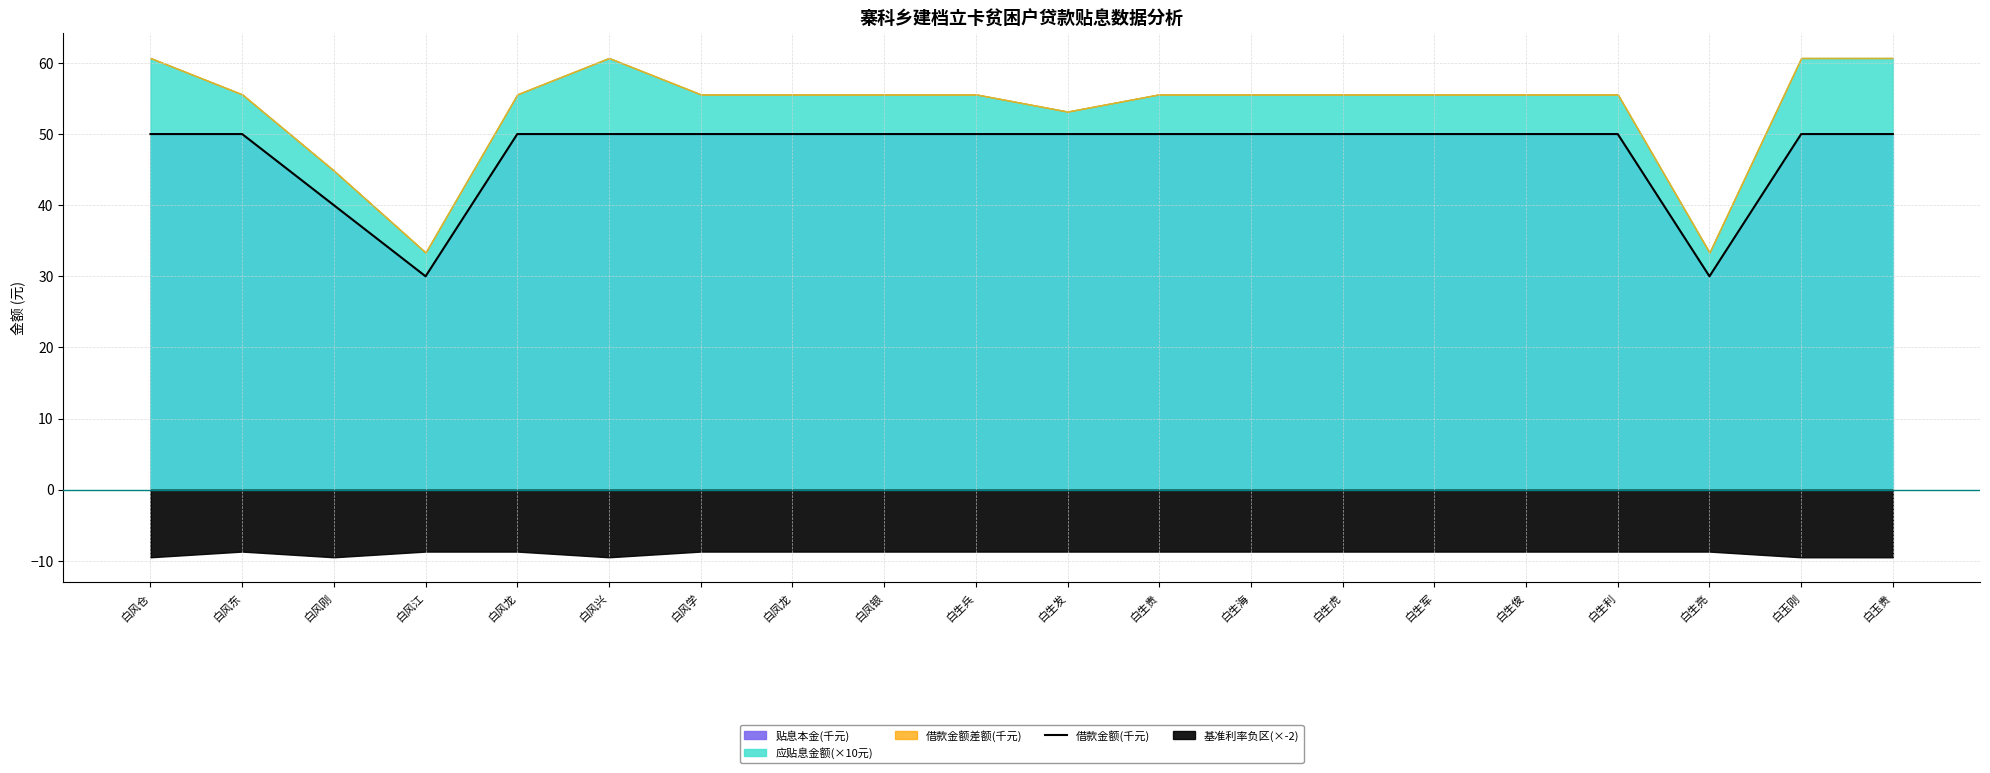

List the labels in order of value, largest first.

白风仓, 白风东, 白风龙, 白风兴, 白风学, 白凤龙, 白凤银, 白生兵, 白生发, 白生贵, 白生海, 白生虎, 白生军, 白生俊, 白生利, 白玉刚, 白玉贵, 白风刚, 白风江, 白生亮